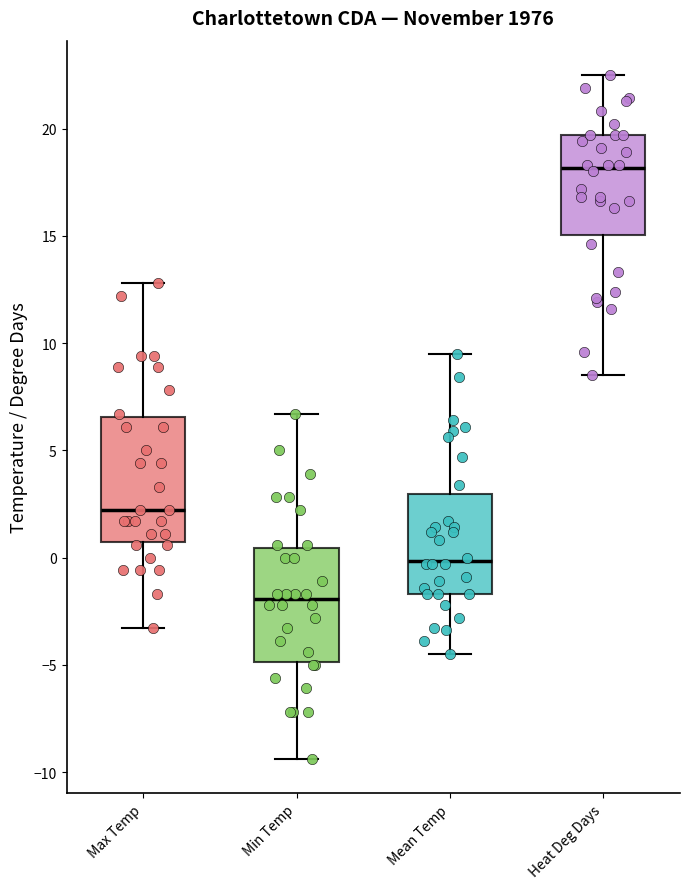

Reading left to right, read every box against the y-axis: the position of its median line, the range the box covers, and the ends of its whiskers. The values are not printed on the chart, so give them approximately, as read against the axis.

Max Temp: median 2.0, box 0.5 to 6.5, whiskers -3.5 to 13.0
Min Temp: median -2.0, box -5.0 to 0.5, whiskers -9.5 to 6.5
Mean Temp: median 0.0, box -1.5 to 3.0, whiskers -4.5 to 9.5
Heat Deg Days: median 18.0, box 15.0 to 19.5, whiskers 8.5 to 22.5